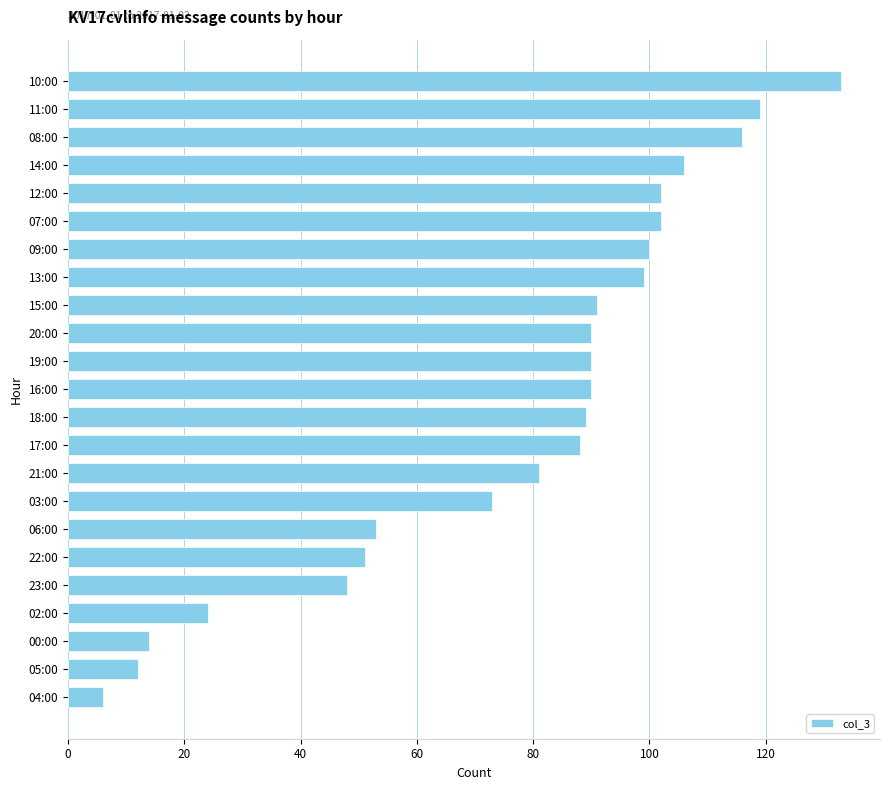

What is the sum of all values?

1777